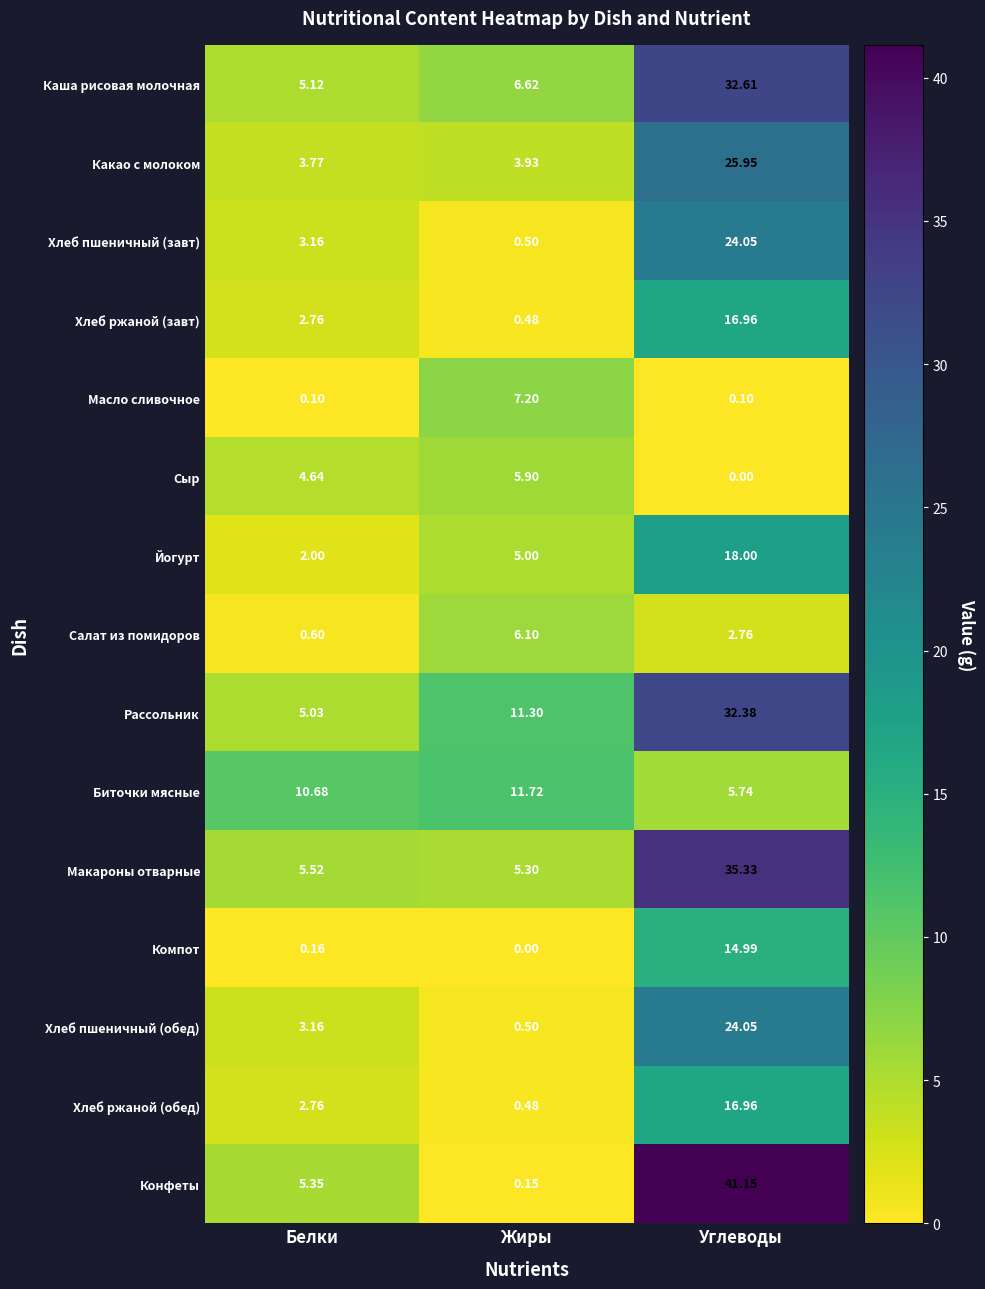

Where does the Салат из помидоров series first go above 2?

Жиры